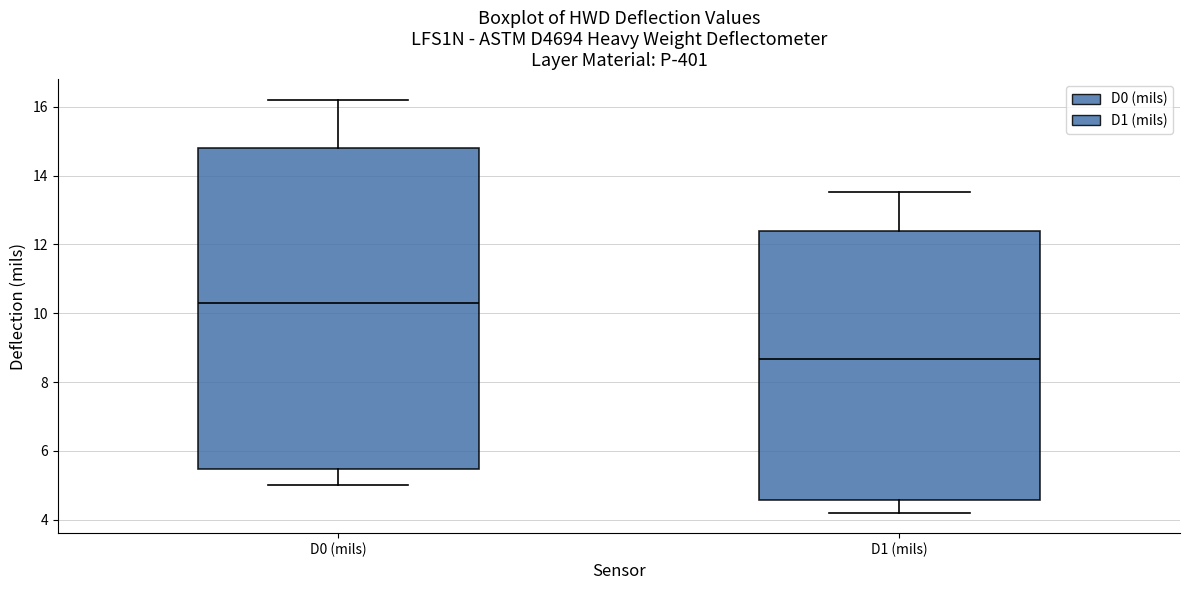

Where is the lower edge of the box for D1 (mils) on the y-axis? The values are not printed on the chart, so give them approximately, as read against the axis.

4.6